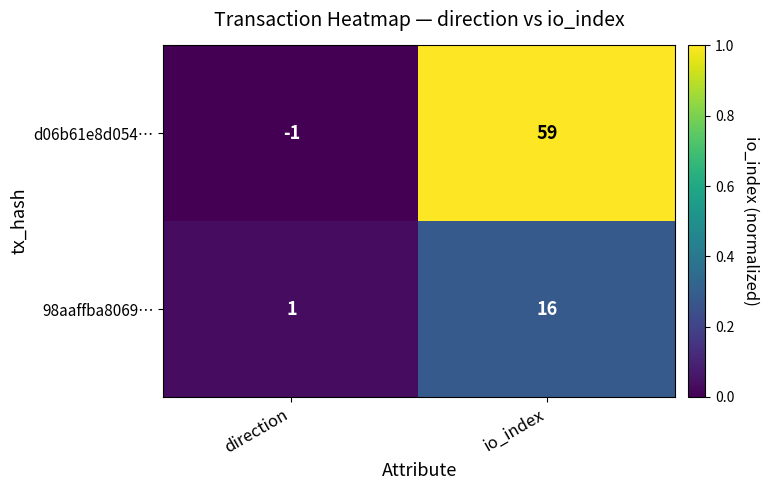

What is the sum of all d06b61e8d054… values?

58